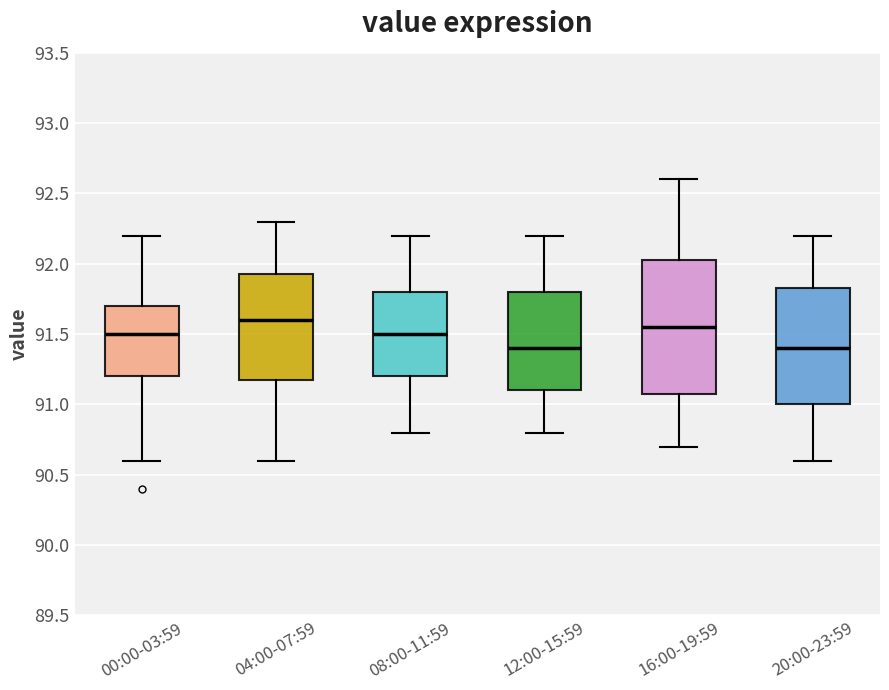

Reading left to right, read every box against the y-axis: the position of its median line, the range the box covers, and the ends of its whiskers. The values are not printed on the chart, so give them approximately, as read against the axis.

00:00-03:59: median 91.50, box 91.20 to 91.70, whiskers 90.60 to 92.20
04:00-07:59: median 91.60, box 91.20 to 91.95, whiskers 90.60 to 92.30
08:00-11:59: median 91.50, box 91.20 to 91.80, whiskers 90.80 to 92.20
12:00-15:59: median 91.40, box 91.10 to 91.80, whiskers 90.80 to 92.20
16:00-19:59: median 91.55, box 91.10 to 92.05, whiskers 90.70 to 92.60
20:00-23:59: median 91.40, box 91.00 to 91.85, whiskers 90.60 to 92.20